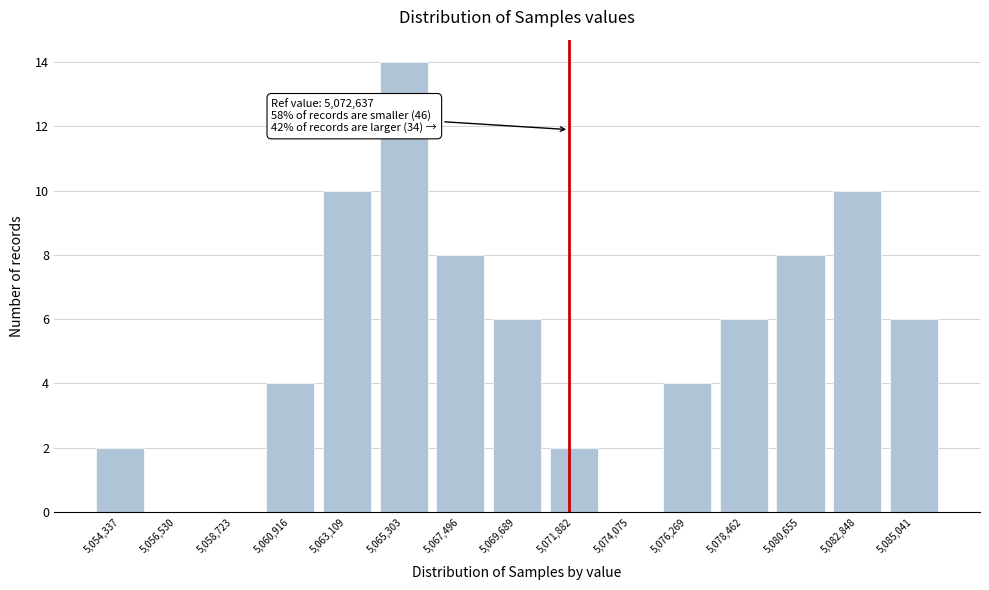

Reading left to right, list all the values displayed in this chart.

5,054,337=2	5,056,530=0	5,058,723=0	5,060,916=4	5,063,109=10	5,065,303=14	5,067,496=8	5,069,689=6	5,071,882=2	5,074,075=0	5,076,269=4	5,078,462=6	5,080,655=8	5,082,848=10	5,085,041=6